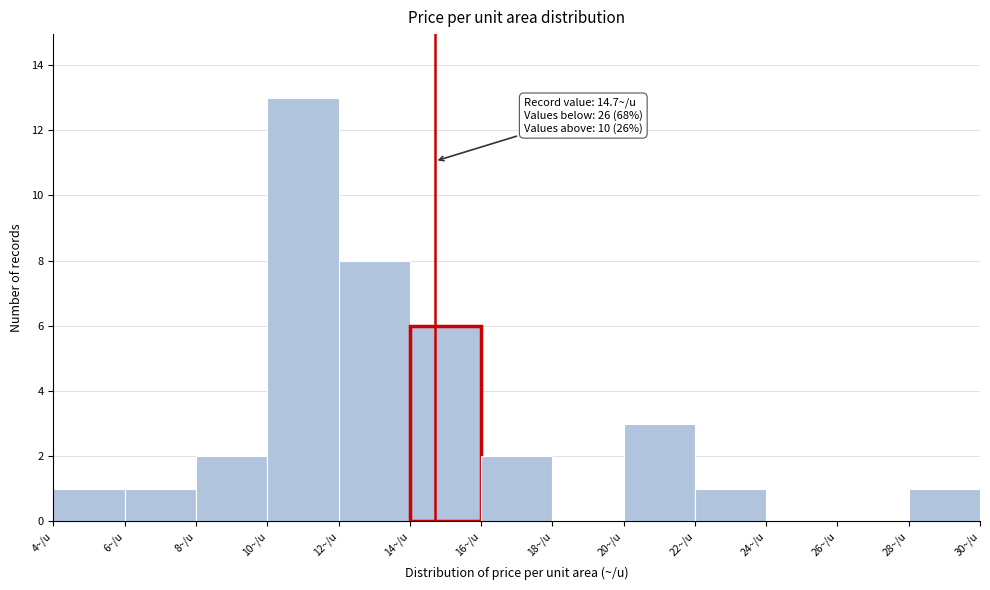

Over which range of the x-axis is the bar tallest?

10 to 12